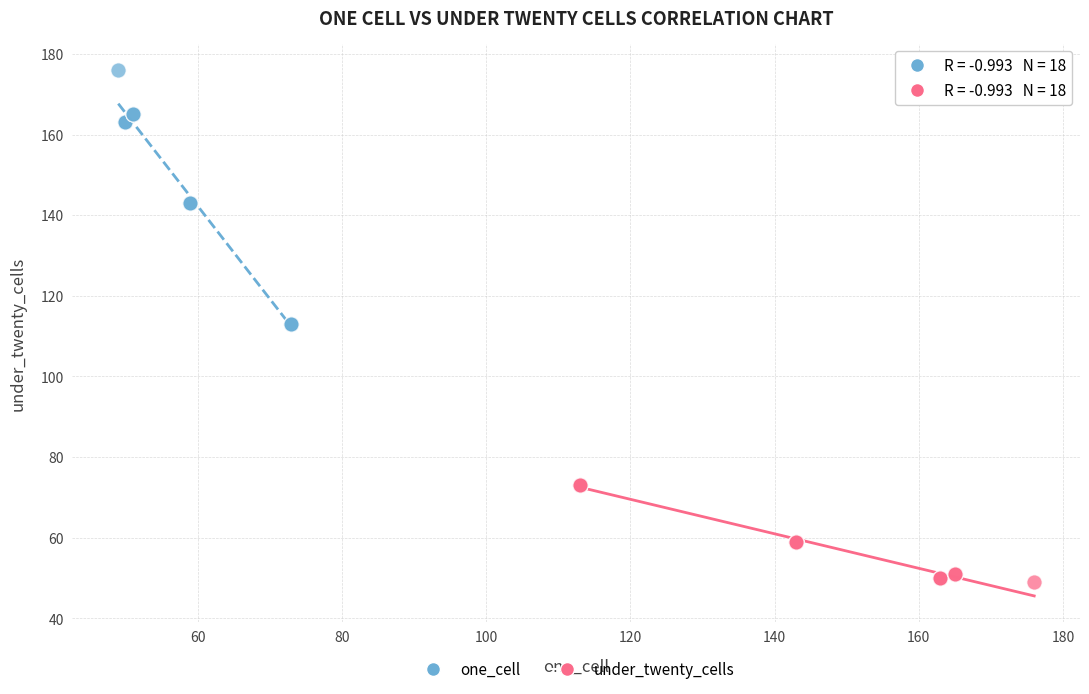

Which series reaches the minimum Y coordinate?

under_twenty_cells